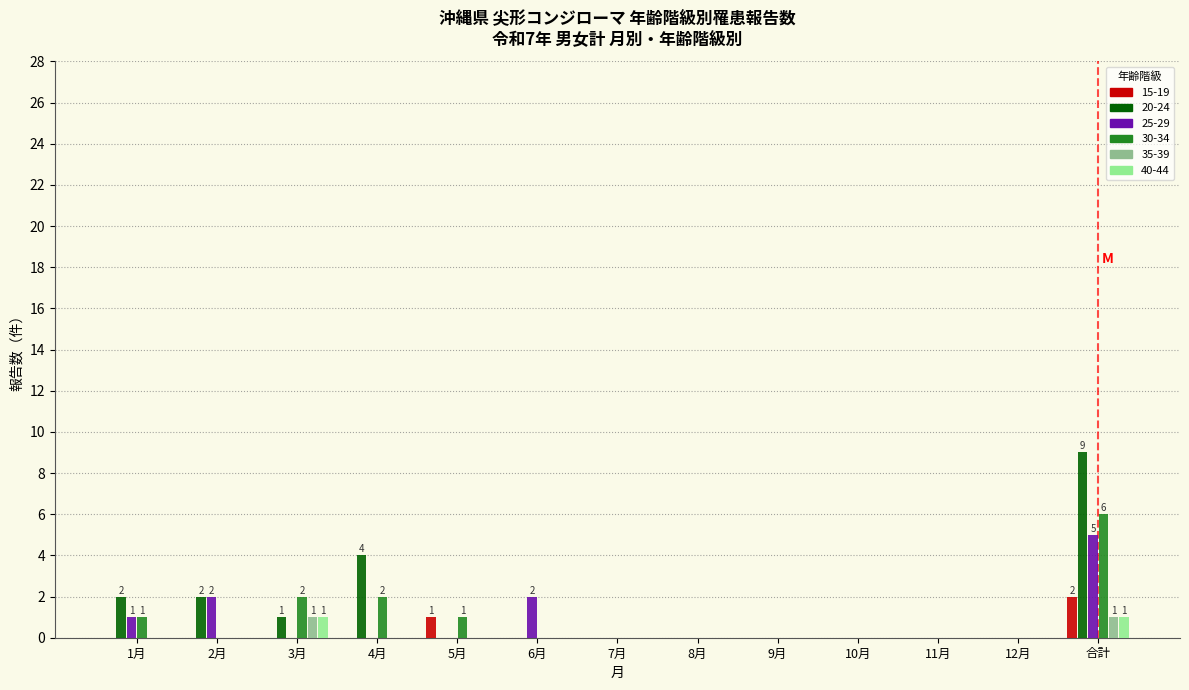

What is the total value across all series at 合計?

24